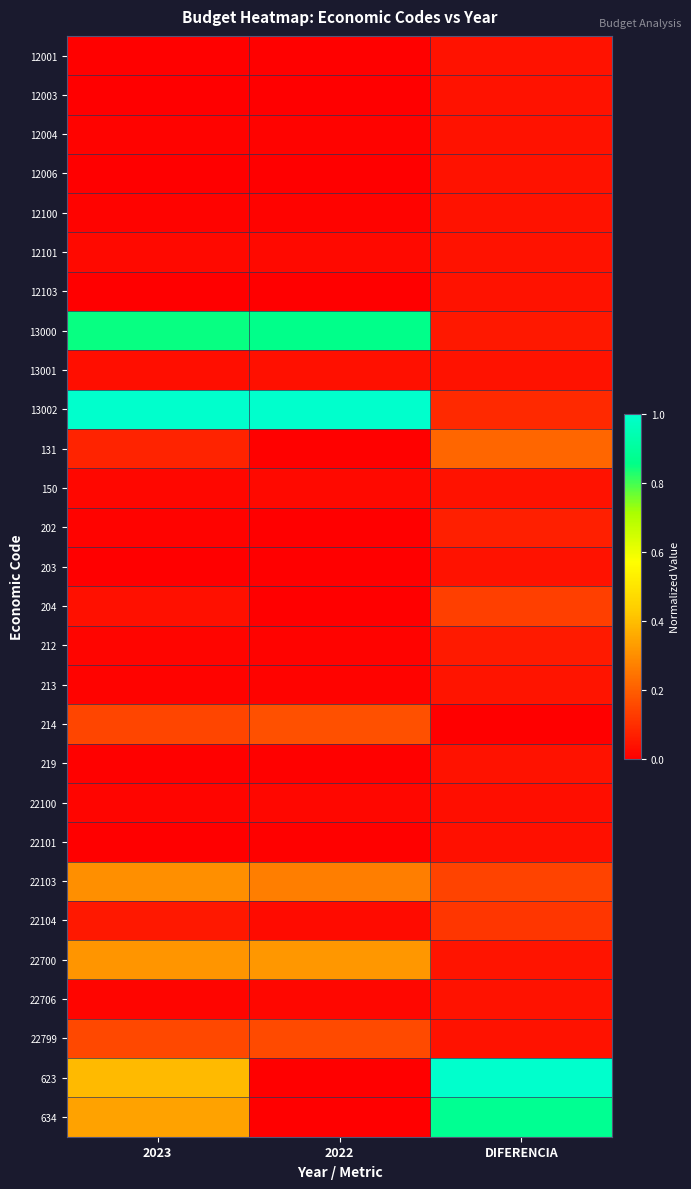

How many distinct data groups are displayed?

28